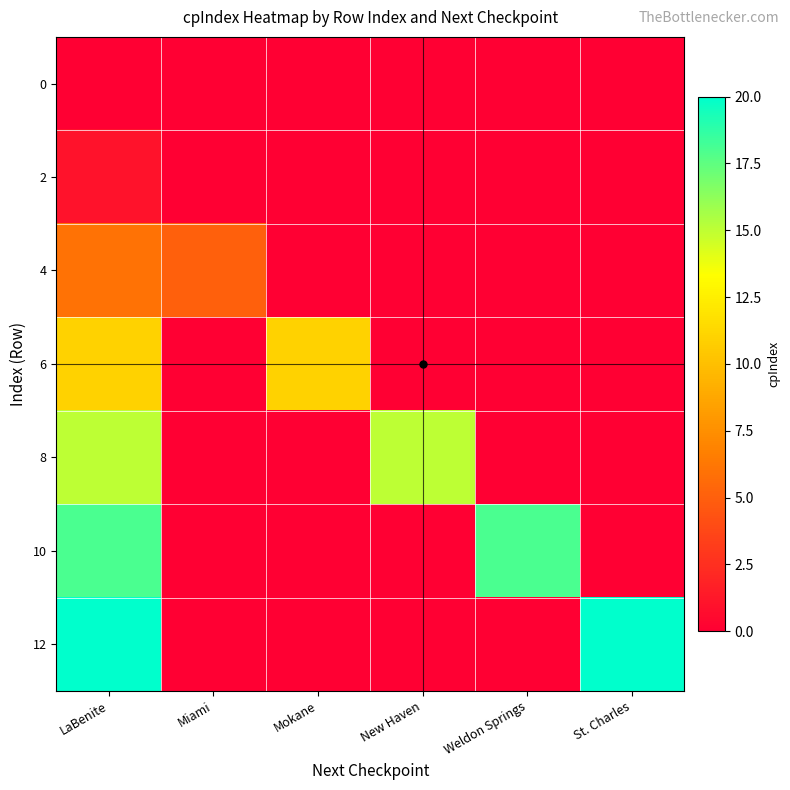

Reading right to left, extract all data points from this chart.

0: St. Charles=0	Weldon Springs=0	New Haven=0	Mokane=0	Miami=0	LaBenite=0
2: St. Charles=0	Weldon Springs=0	New Haven=0	Mokane=0	Miami=0	LaBenite=1
4: St. Charles=0	Weldon Springs=0	New Haven=0	Mokane=0	Miami=5	LaBenite=6
6: St. Charles=0	Weldon Springs=0	New Haven=0	Mokane=11	Miami=0	LaBenite=11
8: St. Charles=0	Weldon Springs=0	New Haven=15	Mokane=0	Miami=0	LaBenite=15
10: St. Charles=0	Weldon Springs=18	New Haven=0	Mokane=0	Miami=0	LaBenite=18
12: St. Charles=20	Weldon Springs=0	New Haven=0	Mokane=0	Miami=0	LaBenite=20